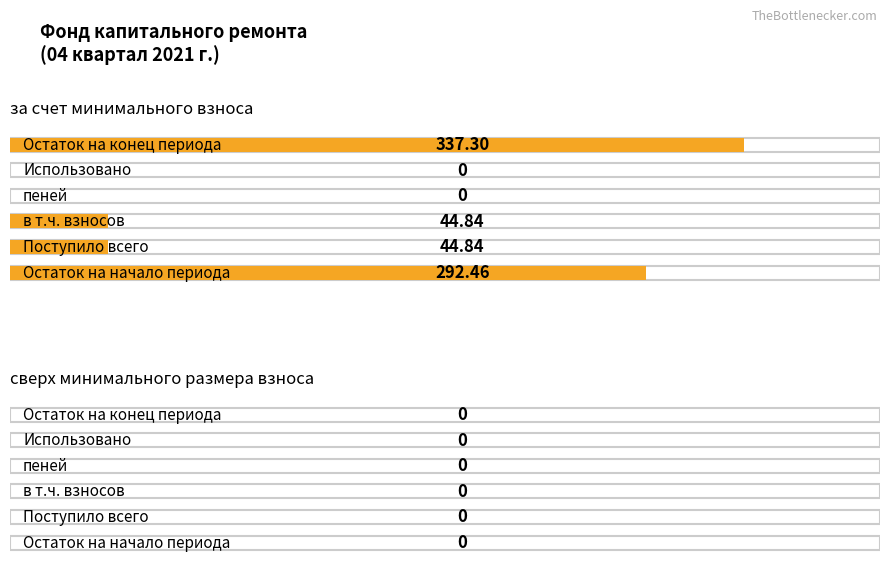

Reading left to right, extract all data points from this chart.

за счет минимального взноса: Остаток на начало периода=292.5	Поступило всего=44.8	в т.ч. взносов=44.8	пеней=0.0	Использовано=0.0	Остаток на конец периода=337.3
сверх минимального размера взноса: Остаток на начало периода=0.0	Поступило всего=0.0	в т.ч. взносов=0.0	пеней=0.0	Использовано=0.0	Остаток на конец периода=0.0